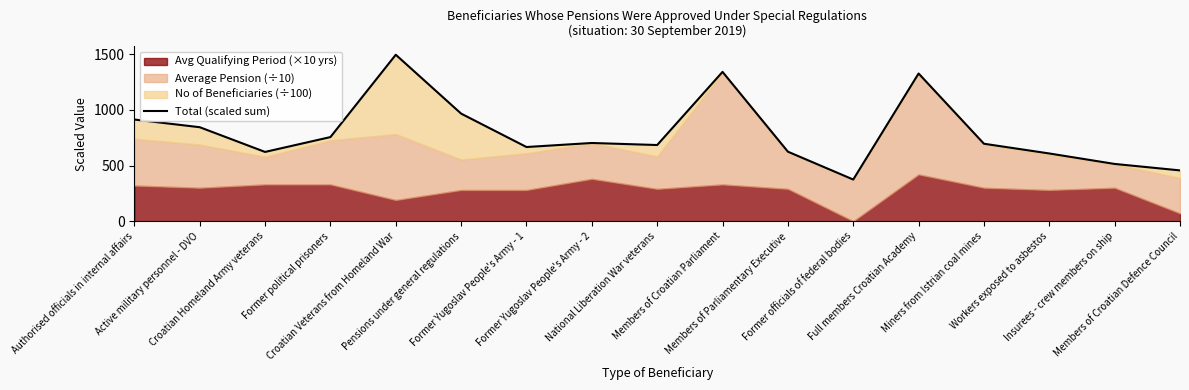

Reading left to right, transcribe all the data shown in this chart.

913.0	844.0	622.0	755.4	1494.9	966.2	666.1	702.4	684.0	1341.0	624.2	373.9	1326.6	695.6	608.1	514.1	456.1